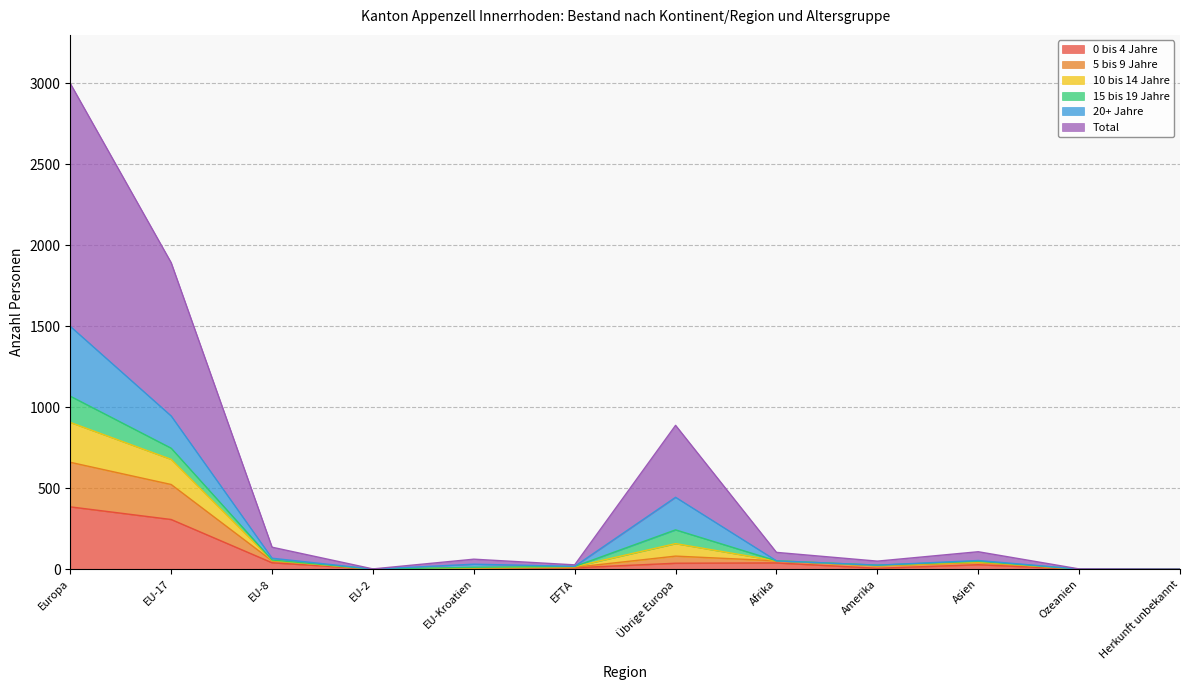

True or false: 10 bis 14 Jahre and Total cross at least once.

False